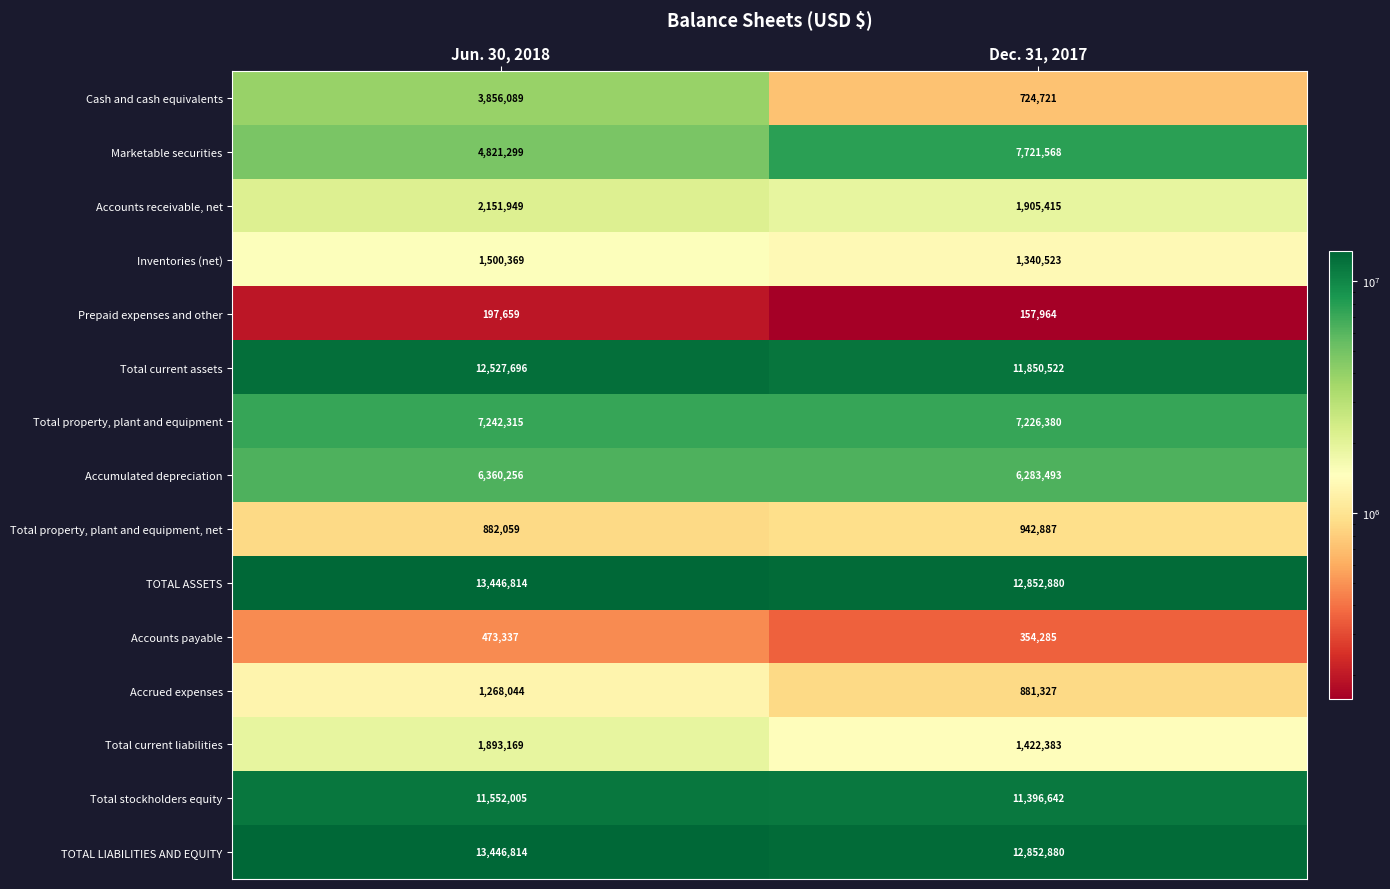

Which series changed the most between Jun. 30, 2018 and Dec. 31, 2017?

Cash and cash equivalents